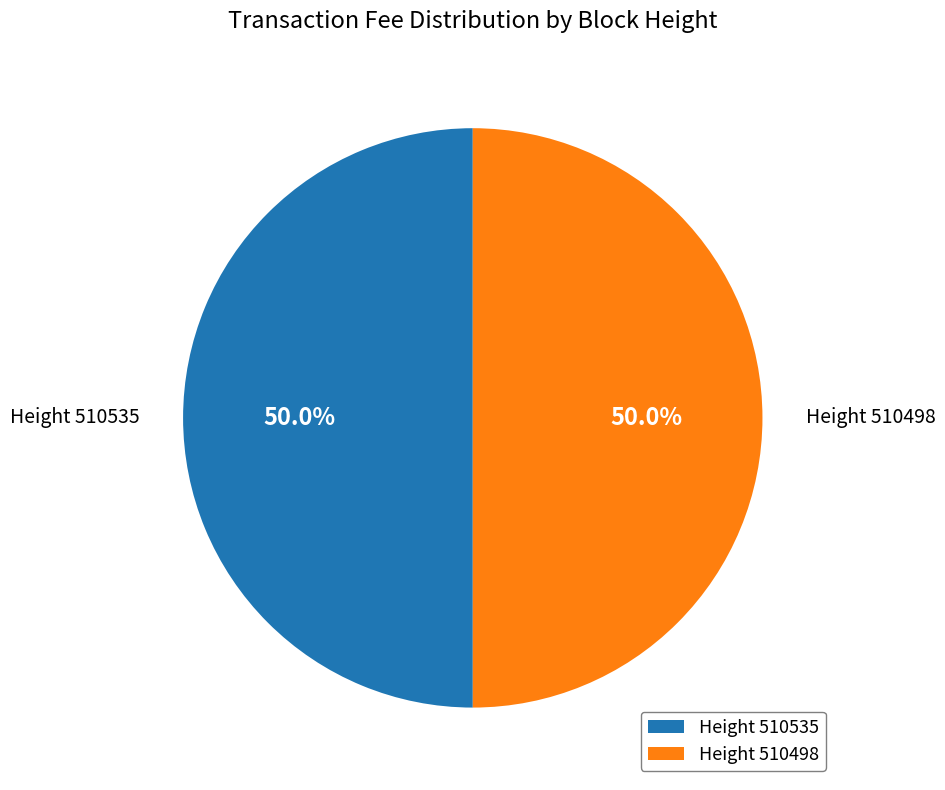

What percentage is NOT represented by Height 510498?

50.0%